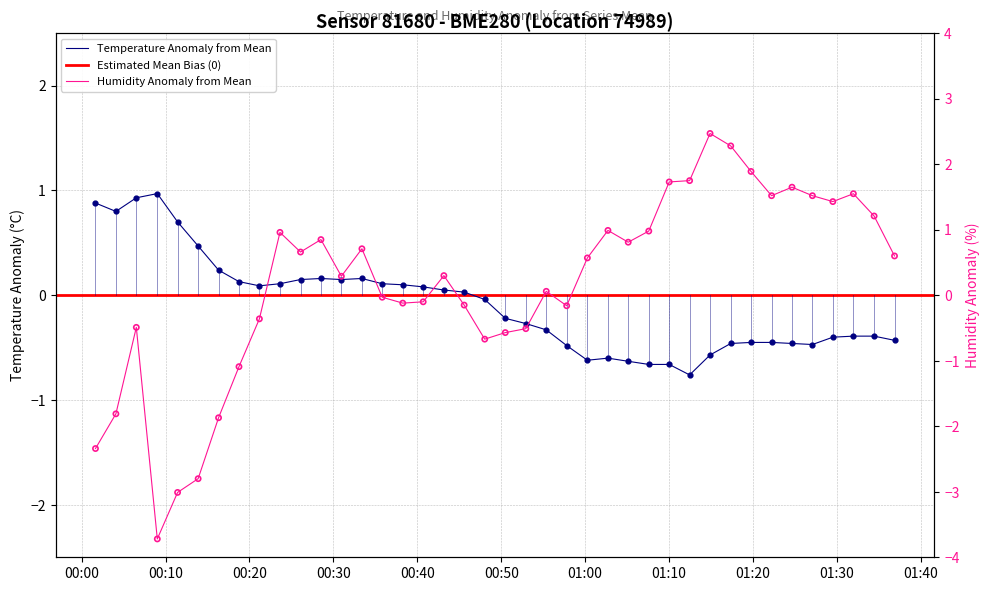

At how many categories does at least one series exceed -2?

40